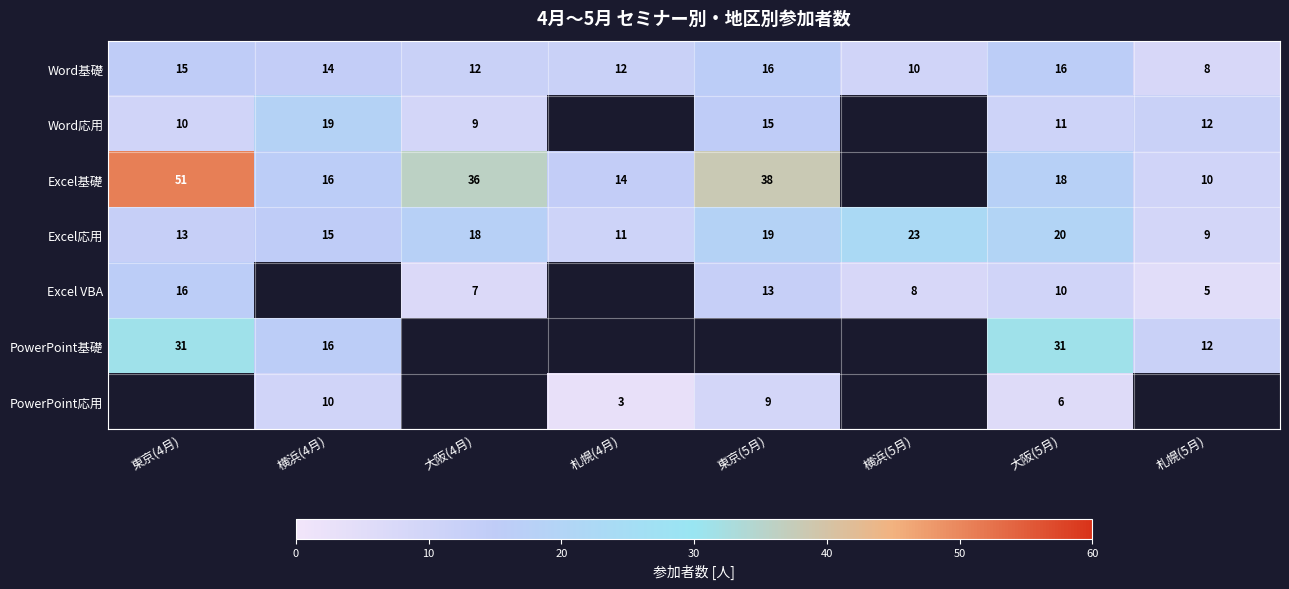

Which label corresponds to the largest value in the chart?

東京(4月)